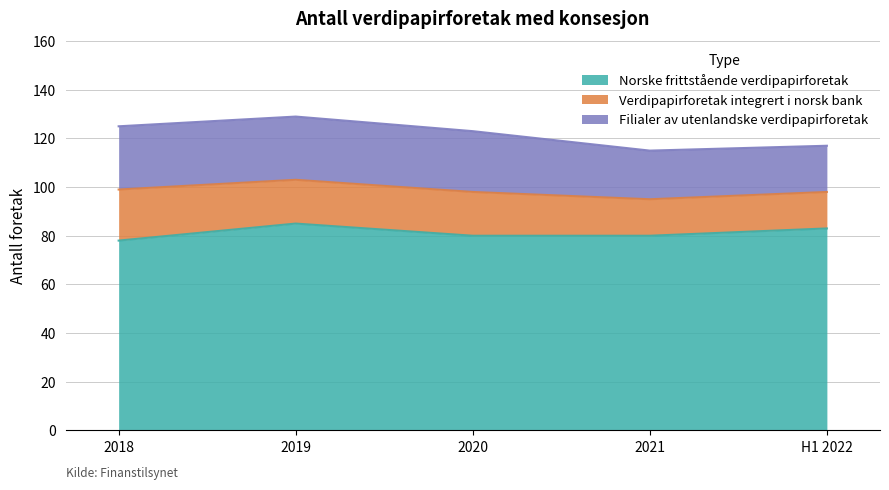

Which series changed the most between 2020 and 2021?

Filialer av utenlandske verdipapirforetak